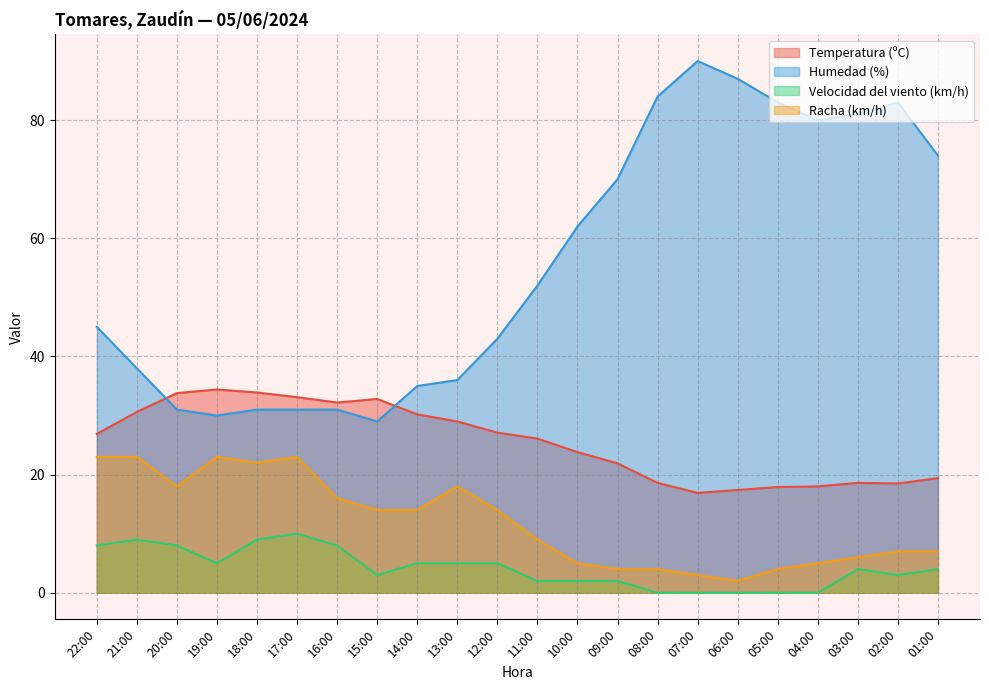

What is the label of the 5th point from the right?

05:00